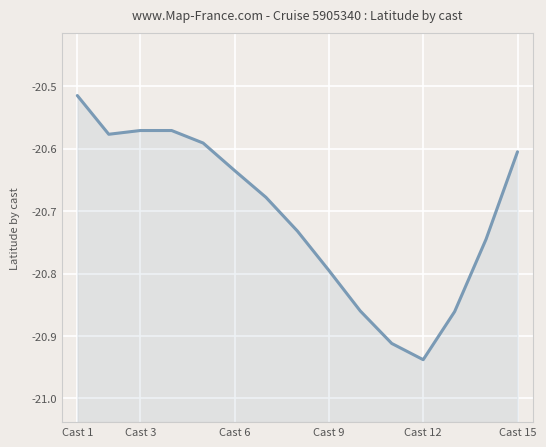

What is the difference between the maximum and minimum values?

0.4